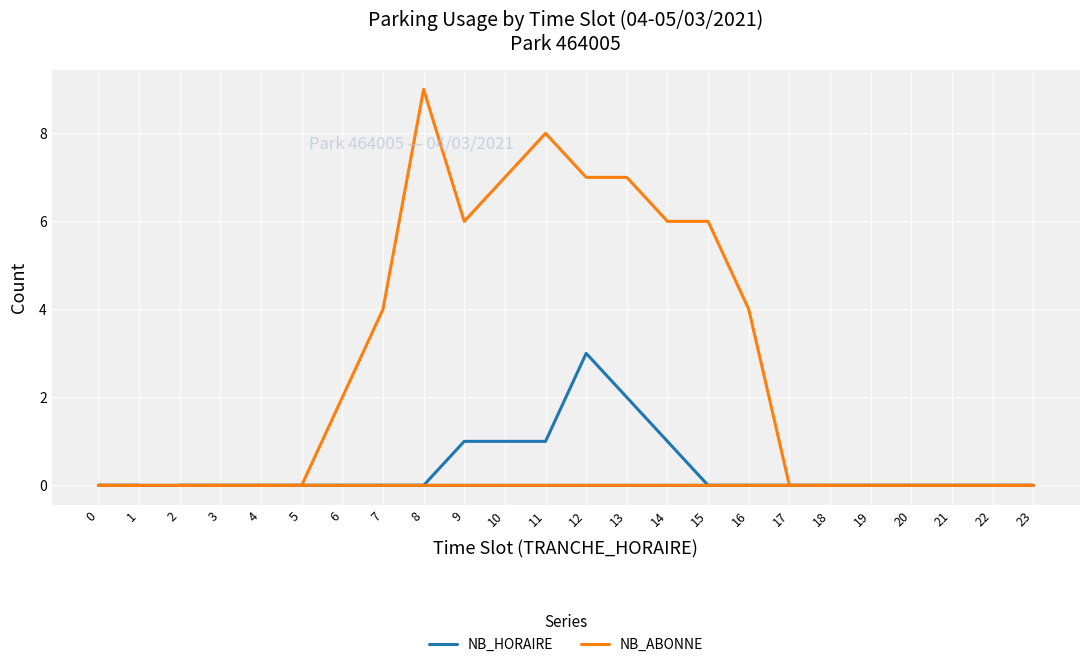

The NB_ABONNE series shows 0 at 19. True or false?

True